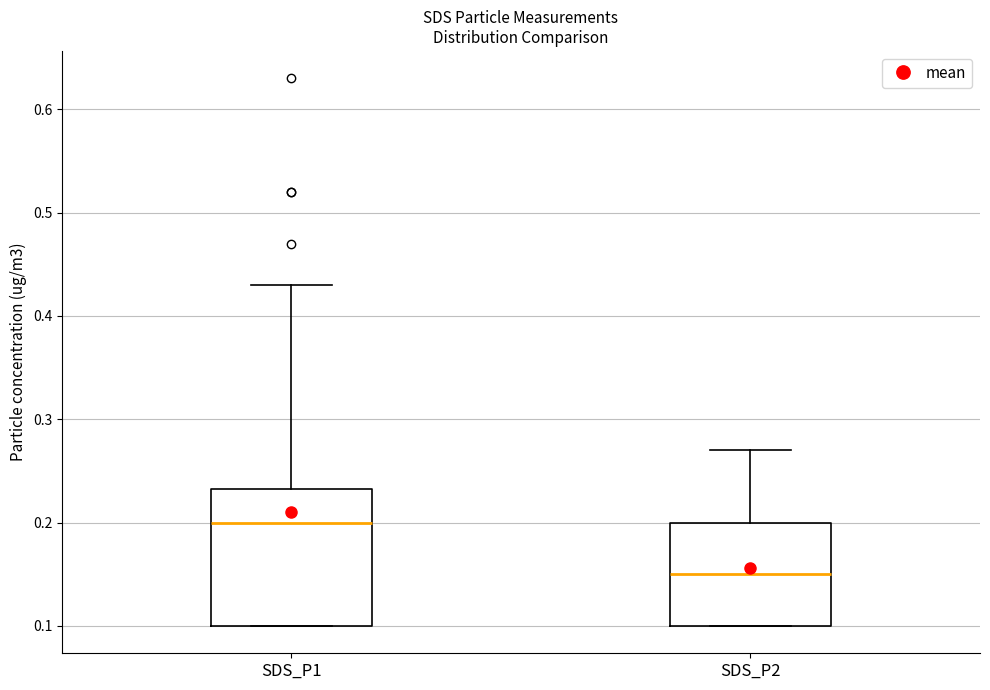

Reading left to right, transcribe this box plot: for each box, give where its median line is, the range the box spans, and where its two whiskers end, as read against the y-axis. The values are not printed on the chart, so give them approximately, as read against the axis.

SDS_P1: median 0.20, box 0.10 to 0.23, whiskers 0.10 to 0.43
SDS_P2: median 0.15, box 0.10 to 0.20, whiskers 0.10 to 0.27